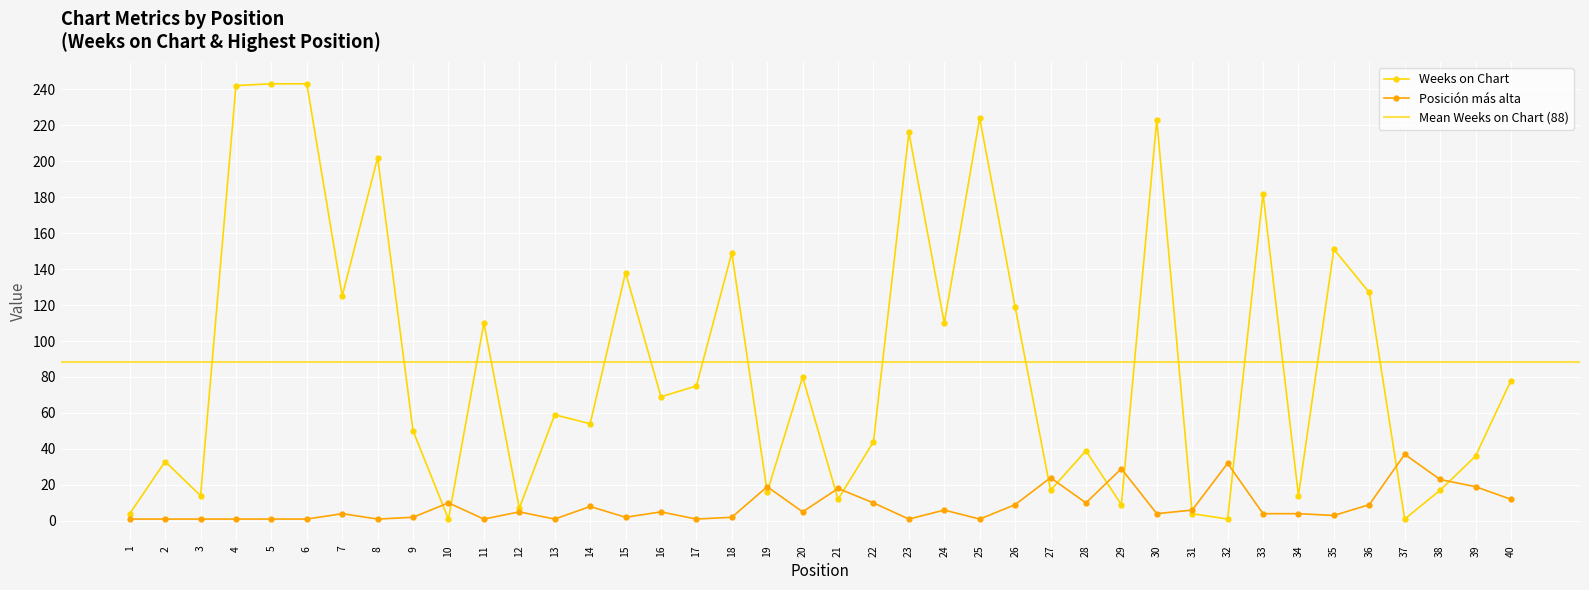

Between which two adjacent categories do Posición más alta and Weeks on Chart first intersect?

9 and 10